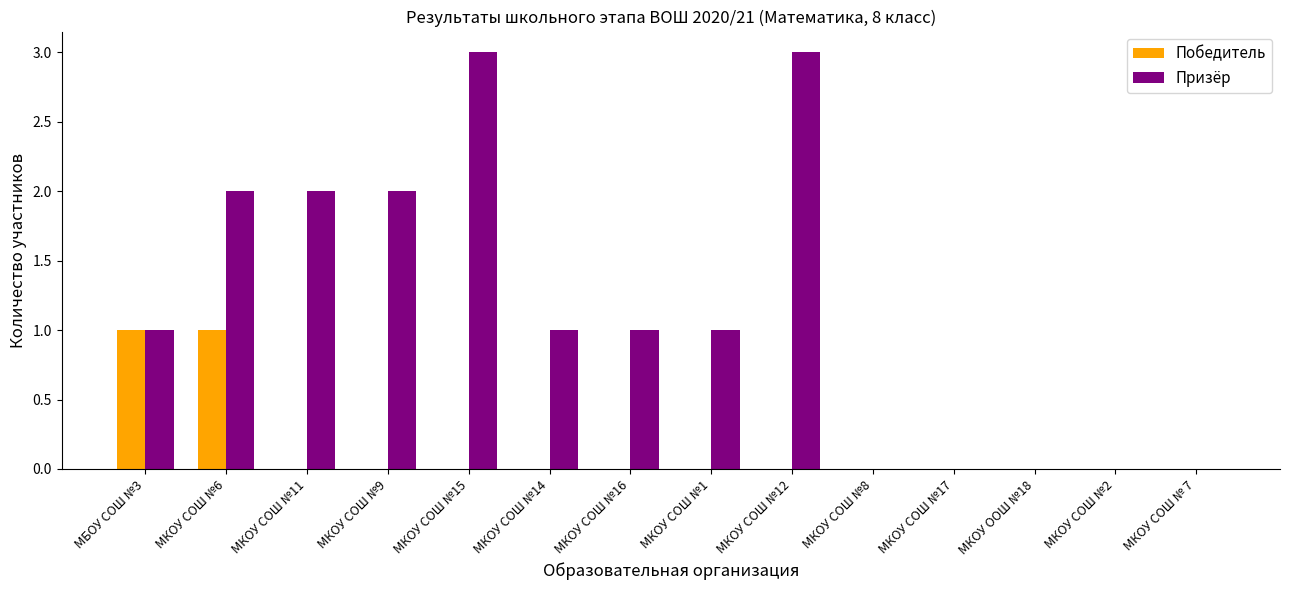

What is the sum of all Призёр values?

16